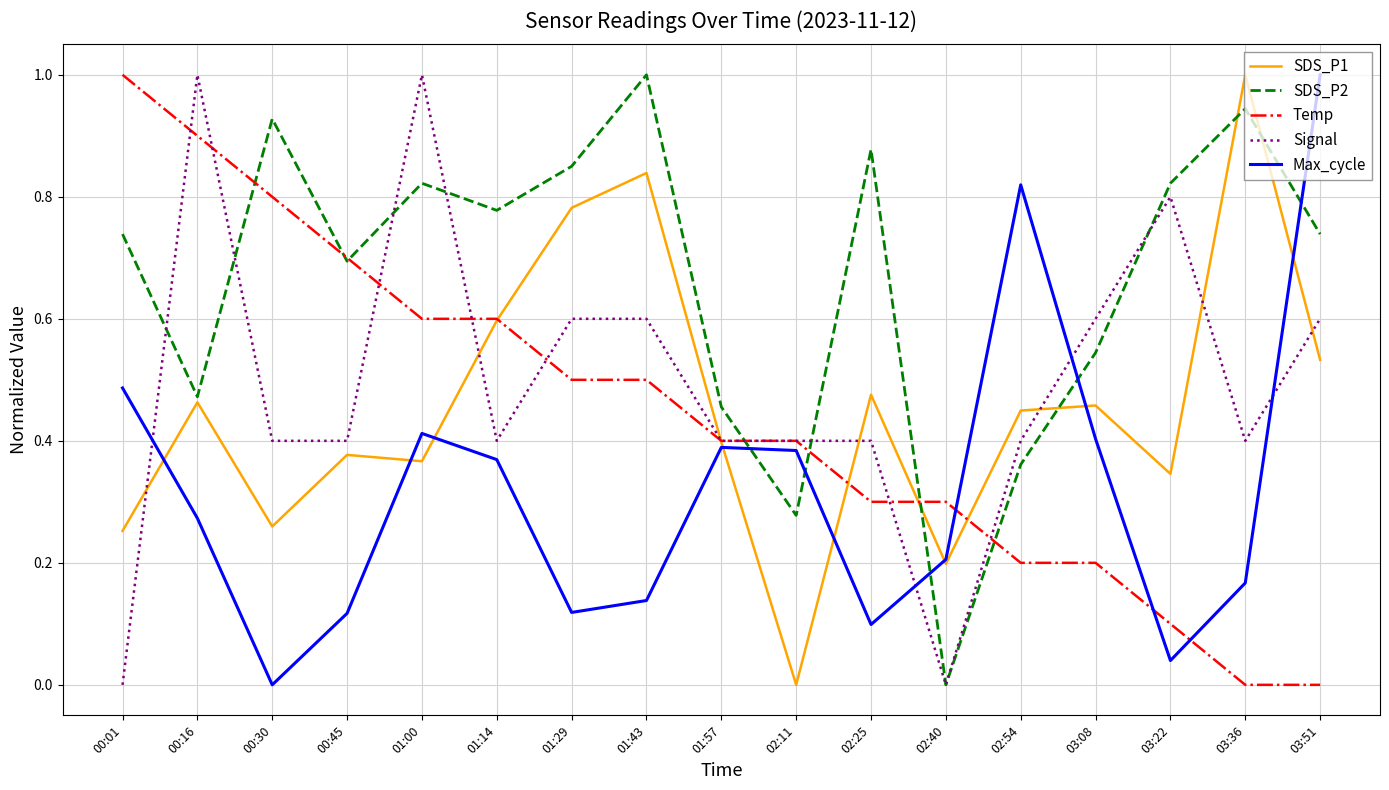

Which series has the largest total across all categories?

SDS_P2